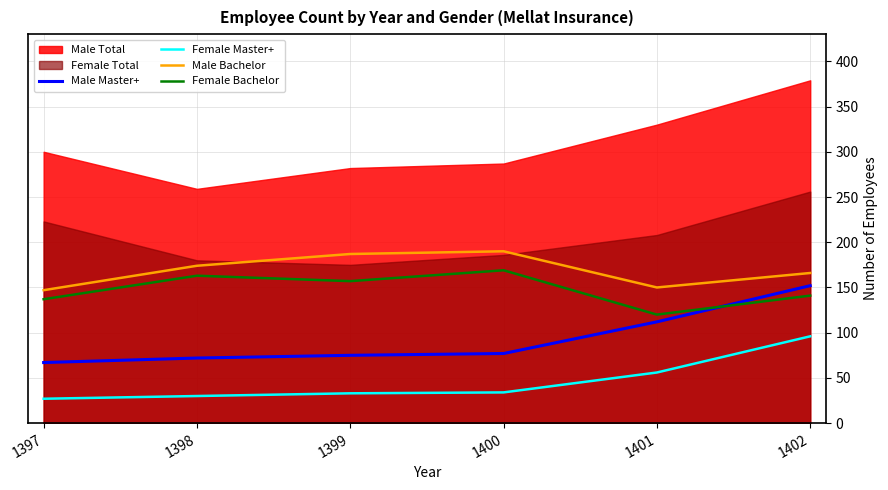

True or false: Male Bachelor and Female Bachelor intersect in this chart.

False